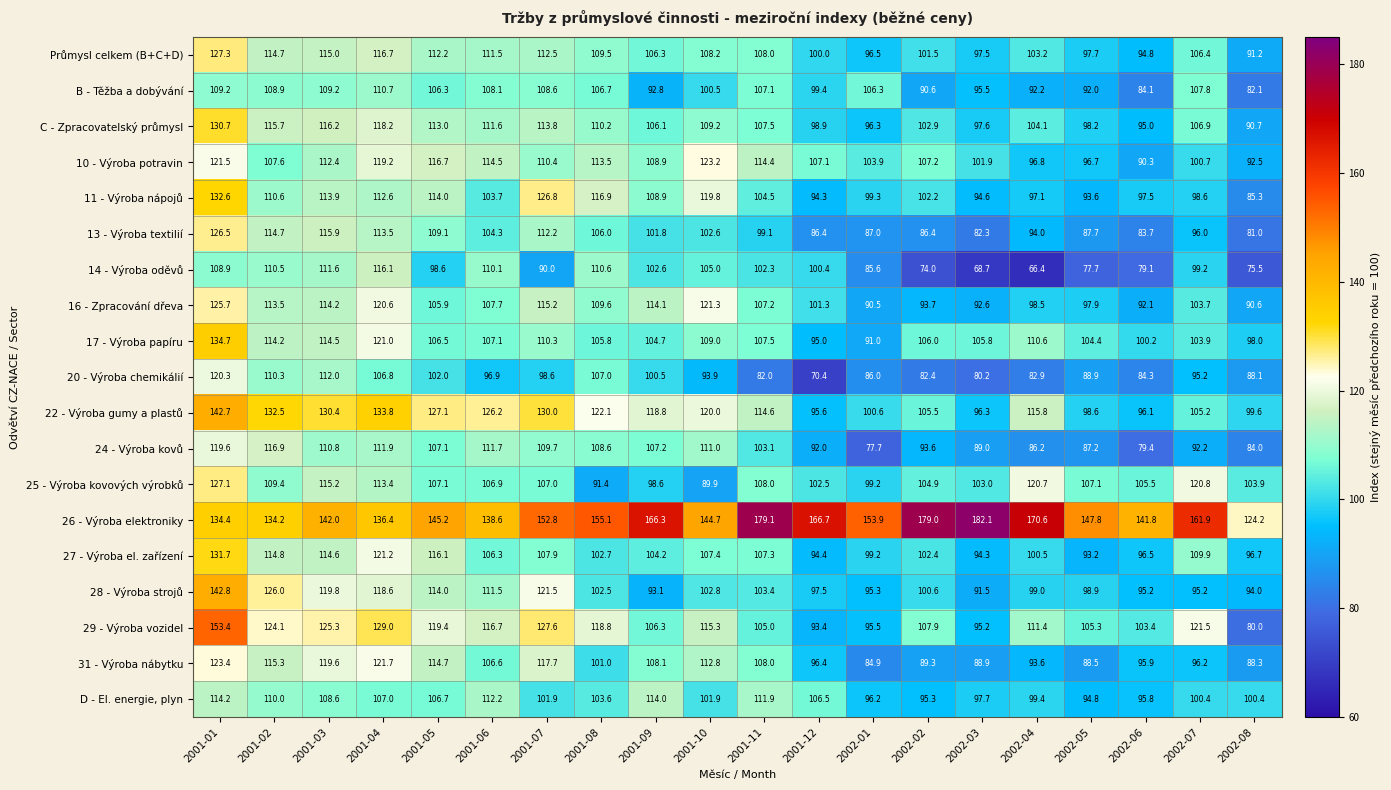

What is the maximum value shown in the chart?

182.1